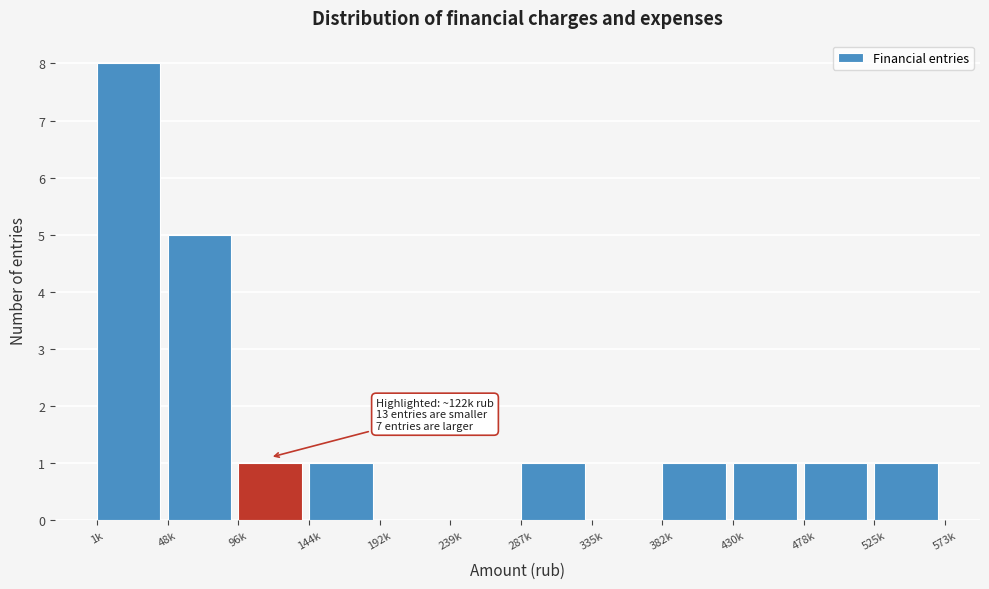

Reading right to left, list all the values displayed in this chart.

525k=1	478k=1	430k=1	382k=1	335k=0	287k=1	239k=0	192k=0	144k=1	96k=1	48k=5	1k=8